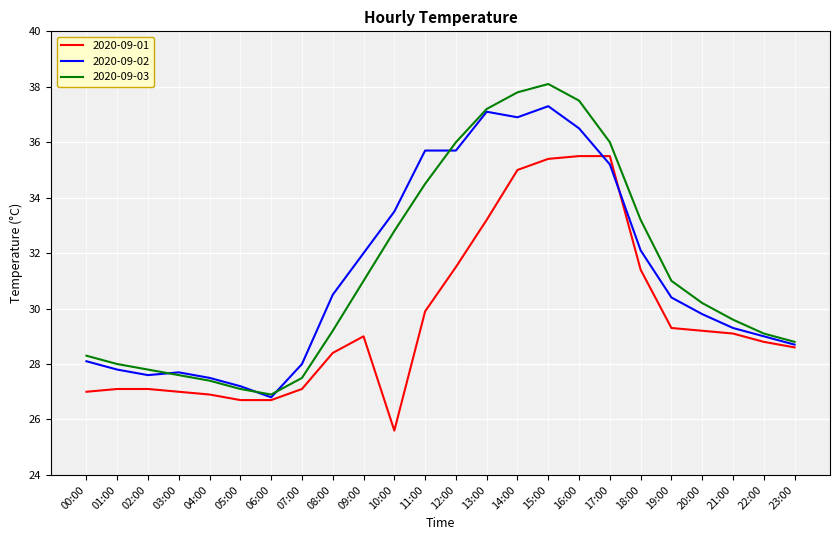

What are all the series names shown in the legend?

2020-09-01, 2020-09-02, 2020-09-03